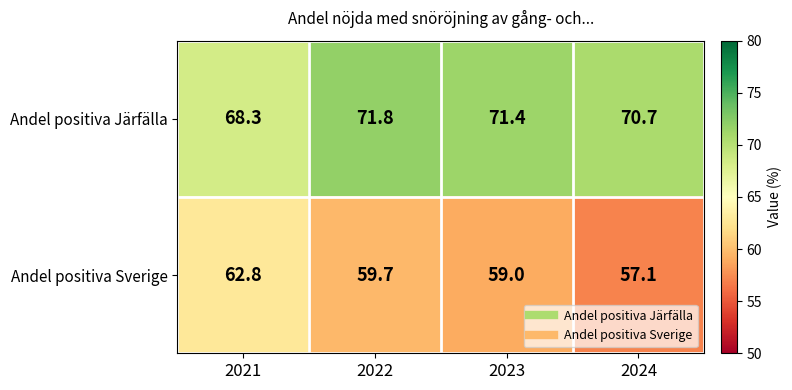

Which series has the largest total across all categories?

Andel positiva Järfälla